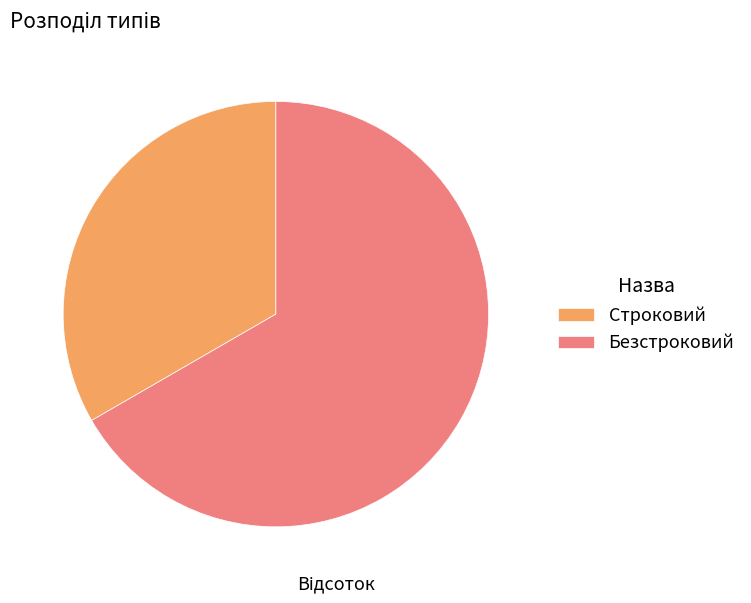

What is the smallest slice in the pie chart?

Строковий